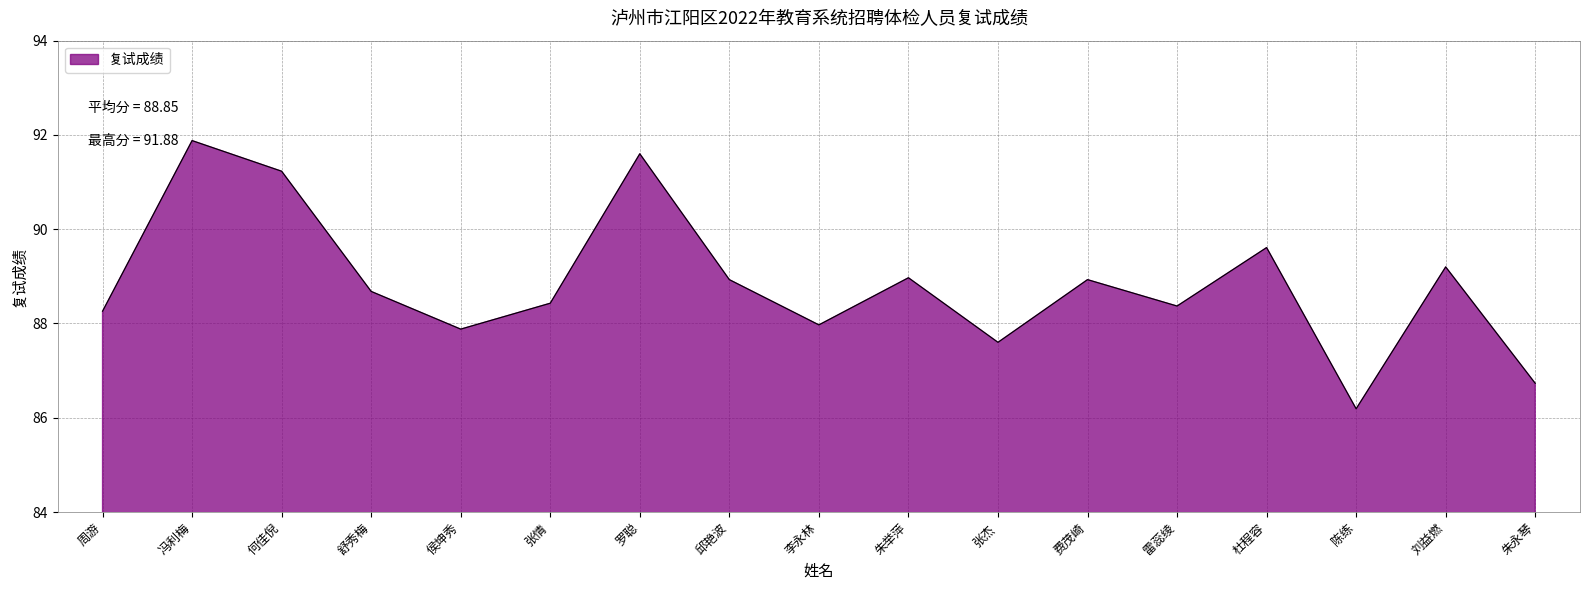

Approximately how many times larger is the value at 费茂崎 compared to 杜程容?

1.0